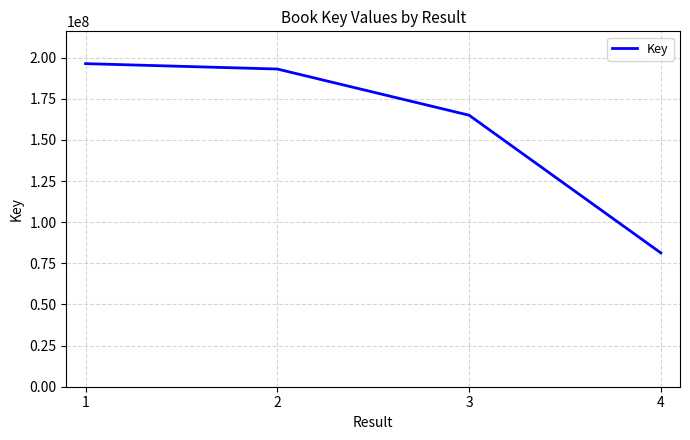

What is the average value?

158951297